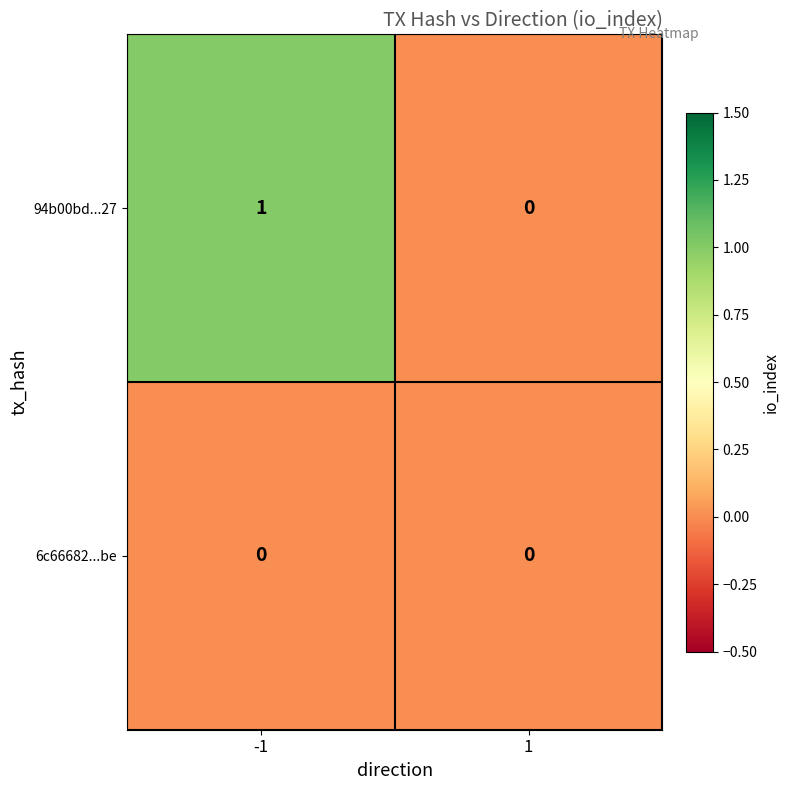

True or false: 6c66682...be has a value of 0 at -1.

True